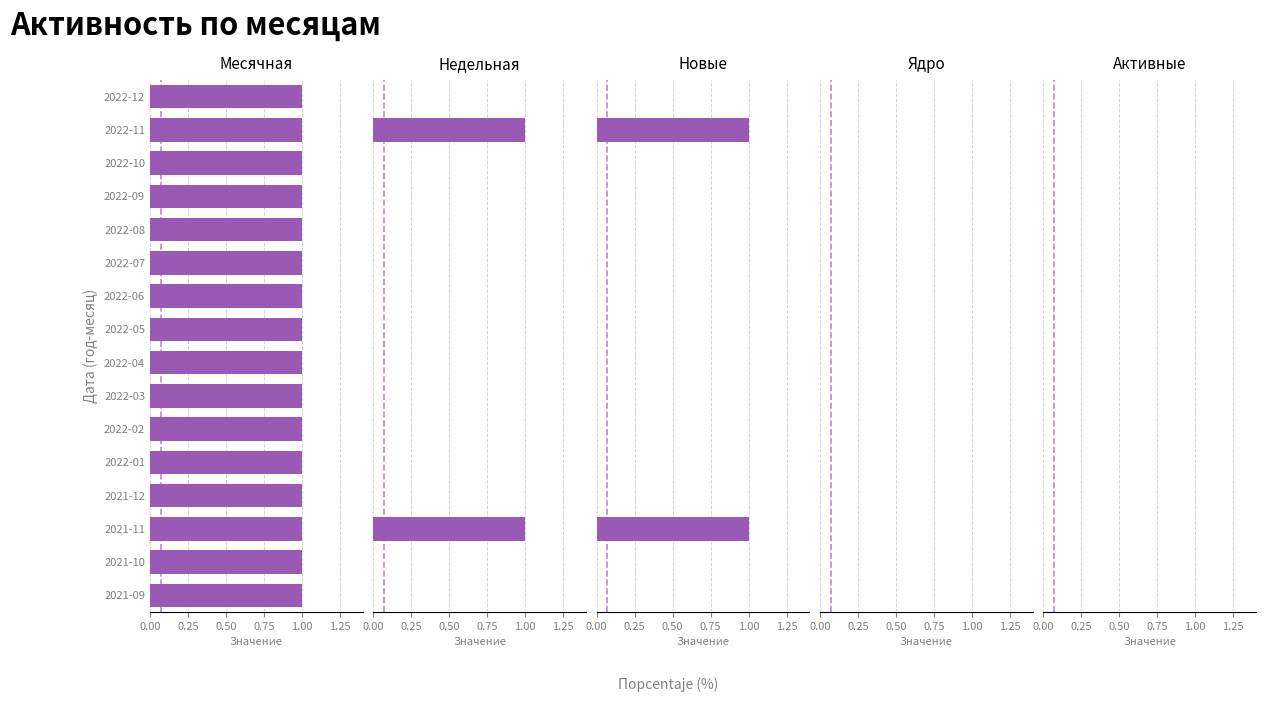

What is the maximum value shown in the chart?

1.0